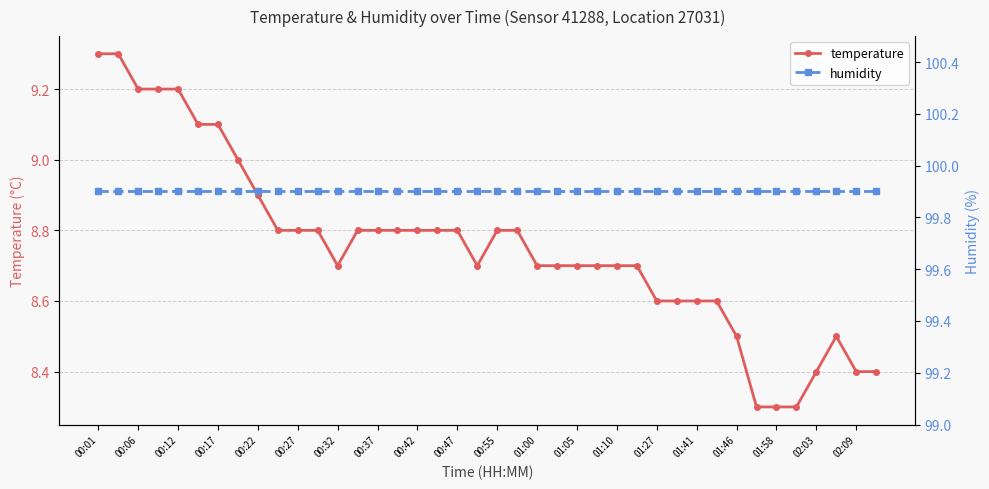

Read the temperature value at 01:41.

8.6